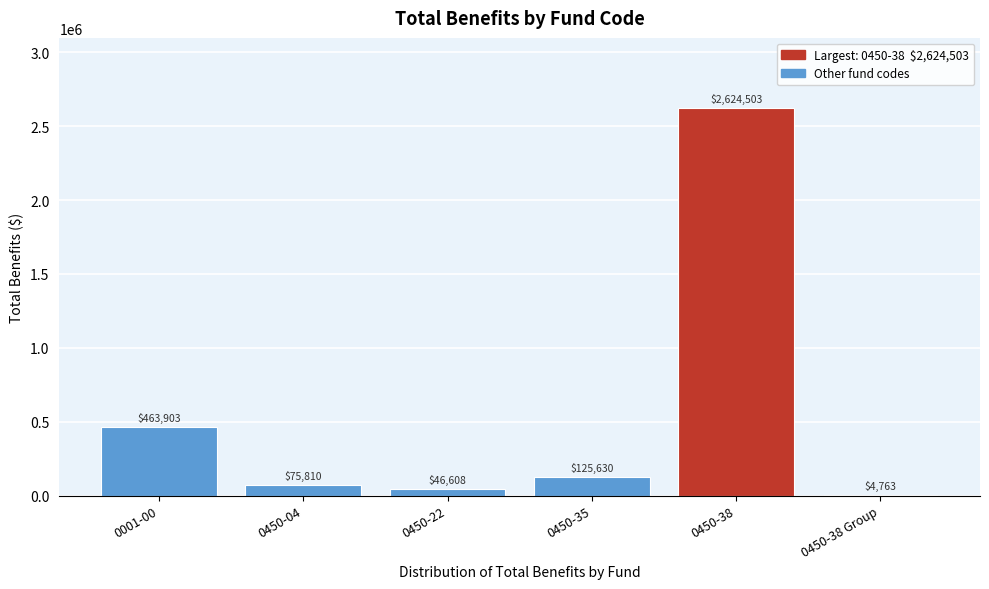

Between 0450-04 and 0450-38 Group, which is larger?

0450-04